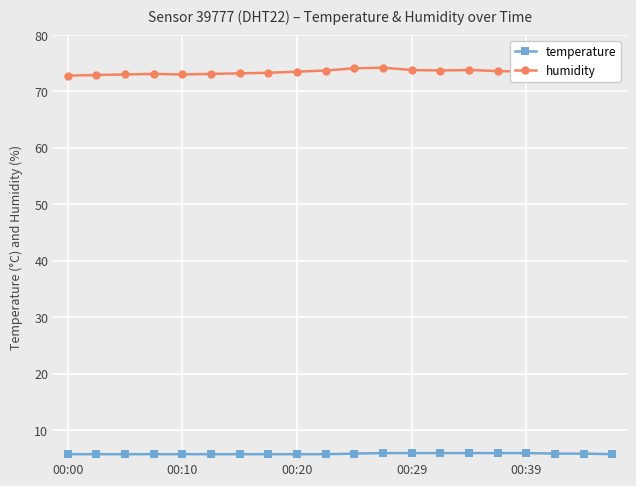

How many lines are shown in the chart?

2